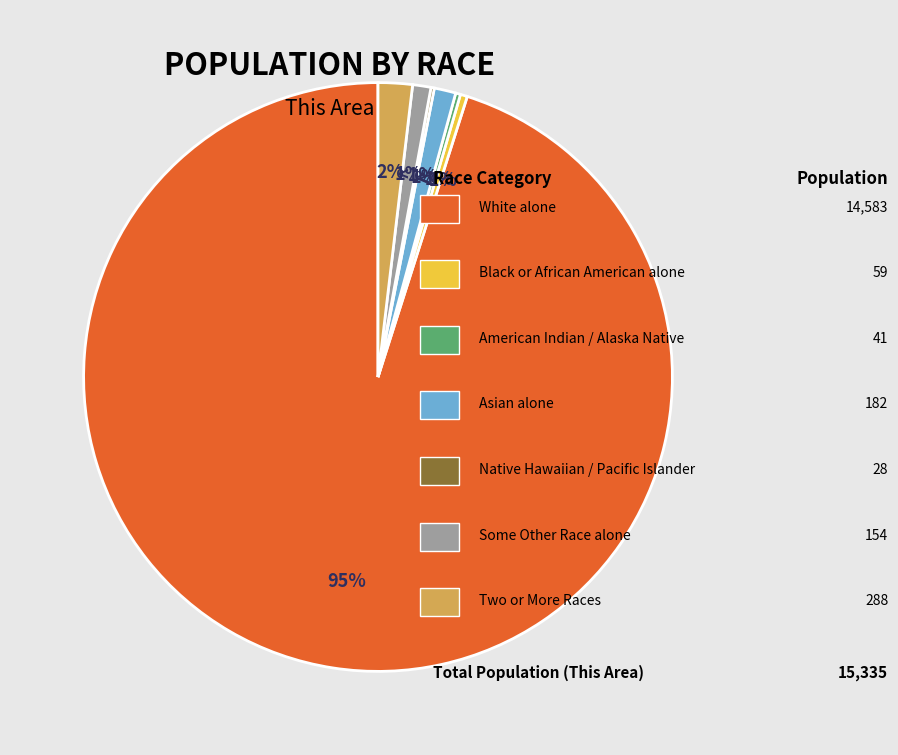

Count the number of slices in the pie.

7